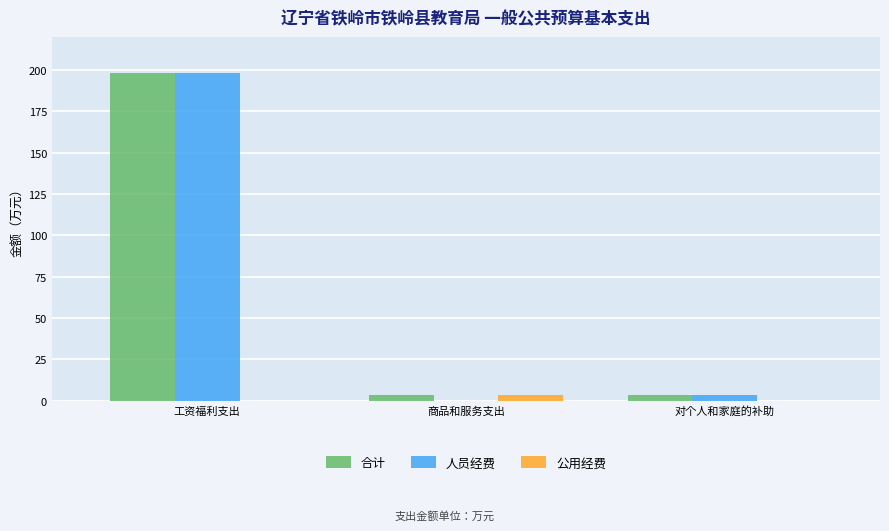

What are all the series names shown in the legend?

合计, 人员经费, 公用经费